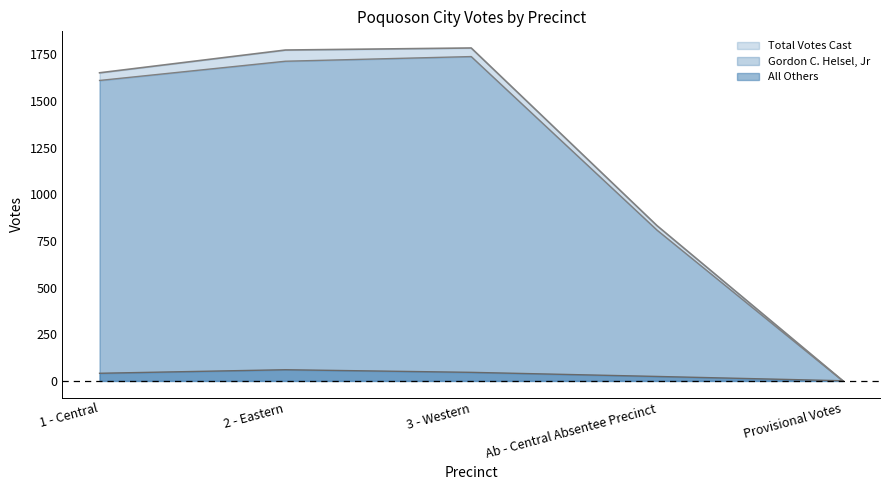

At Ab - Central Absentee Precinct, list the series in order from smallest to largest.

All Others, Gordon C. Helsel, Jr, Total Votes Cast